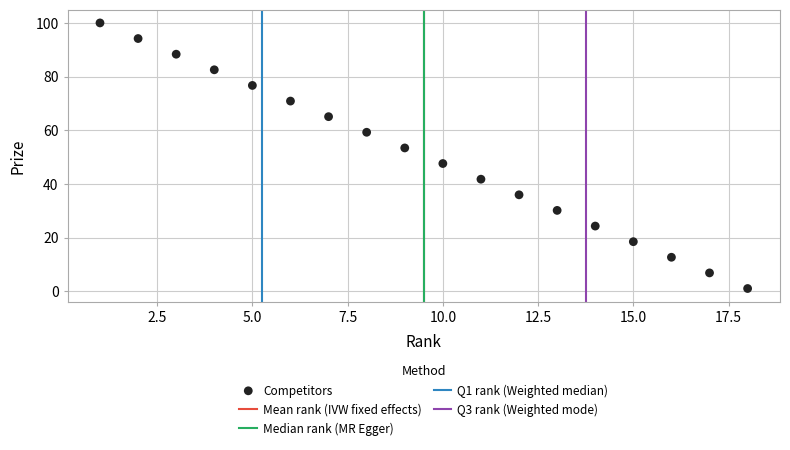

What is the range of X values (max minus min)?

17.0